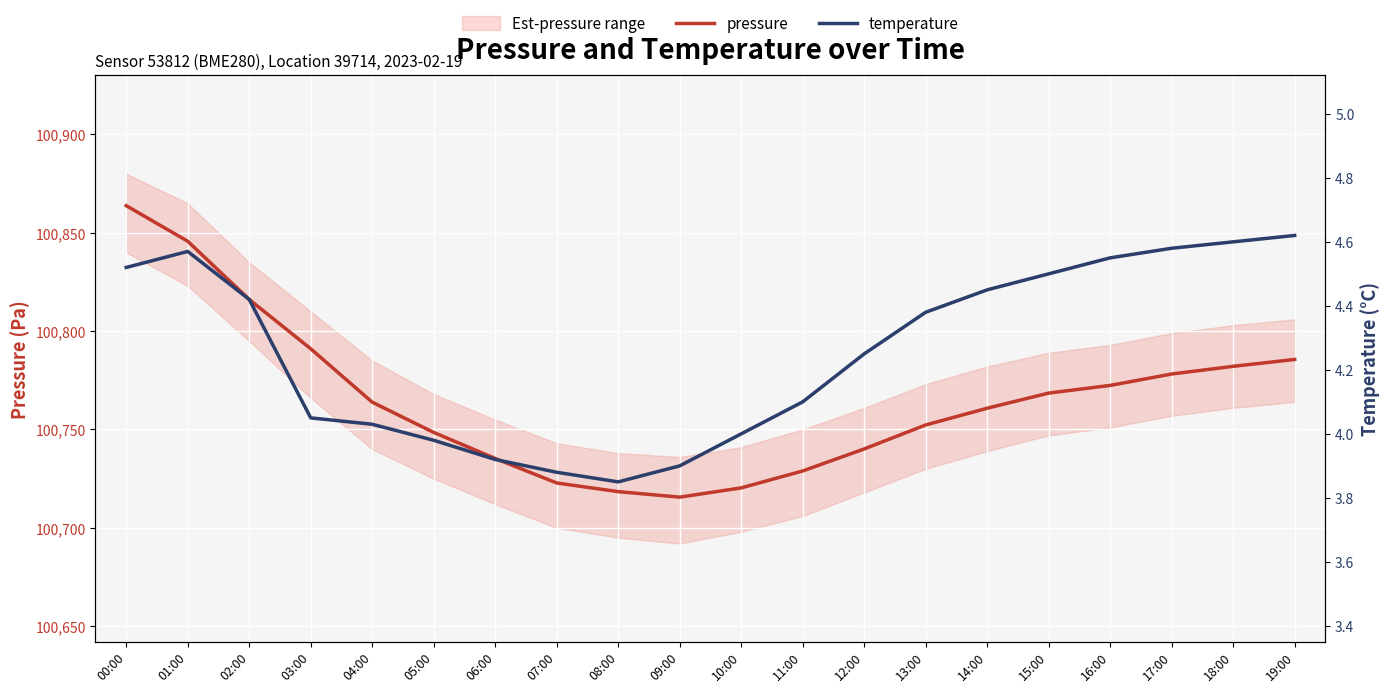

Is it true that temperature equals 6.8 at 06:00?

False